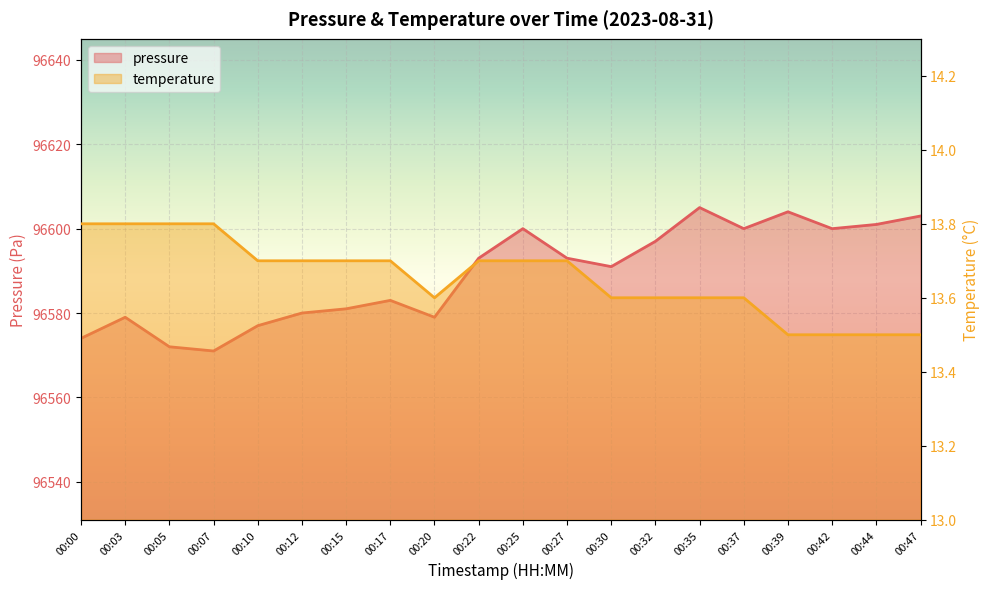

Reading left to right, what are all the values shown in this chart?

pressure: 96574.0	96579.0	96572.0	96571.0	96577.0	96580.0	96581.0	96583.0	96579.0	96593.0	96600.0	96593.0	96591.0	96597.0	96605.0	96600.0	96604.0	96600.0	96601.0	96603.0
temperature: 13.8	13.8	13.8	13.8	13.7	13.7	13.7	13.7	13.6	13.7	13.7	13.7	13.6	13.6	13.6	13.6	13.5	13.5	13.5	13.5